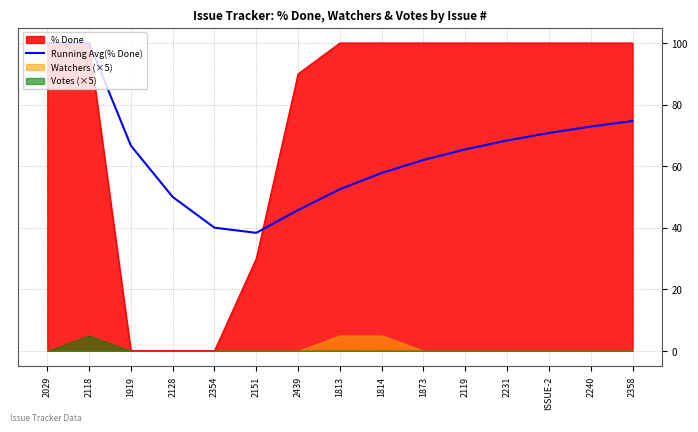

The value at 2029 is 174.0. True or false?

False